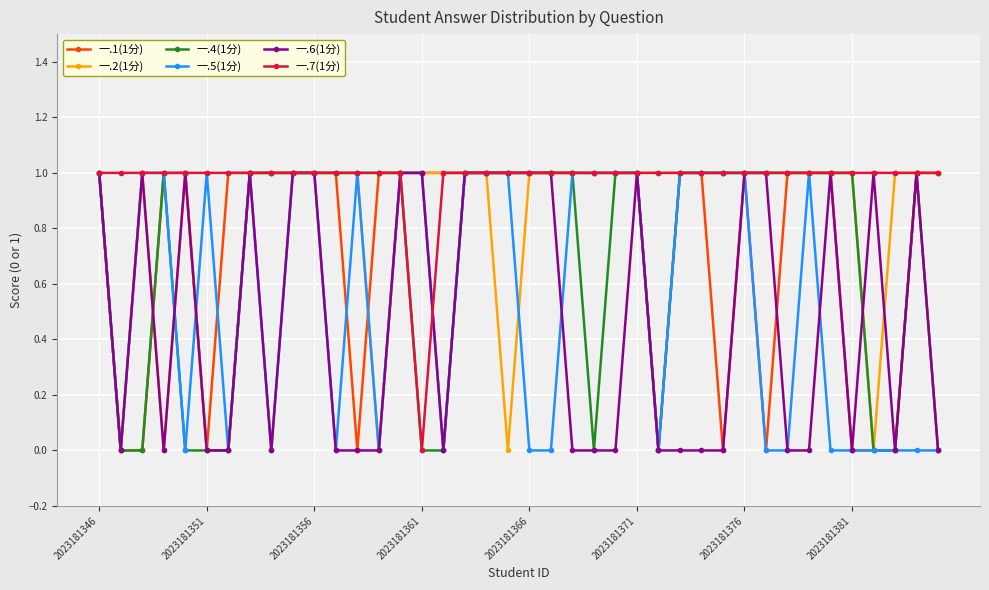

Where is 一.2(1分) nearest to the value 0?

2023181351